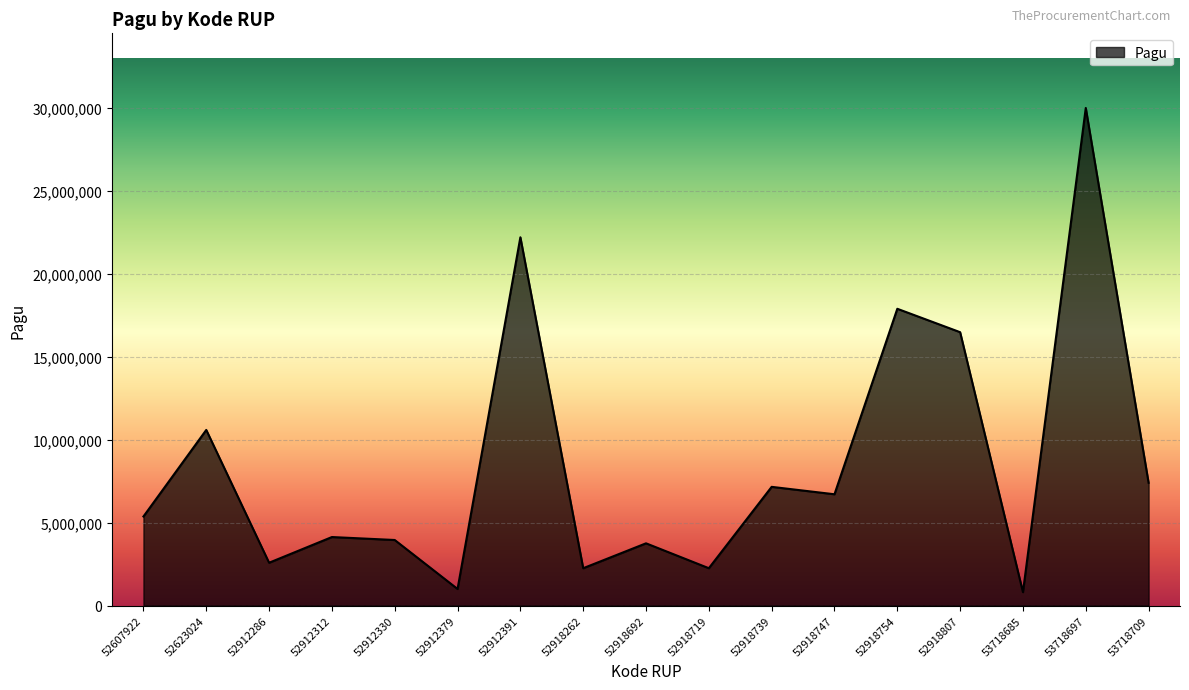

Approximately how many times larger is the value at 52912330 compared to 52918719?

1.8